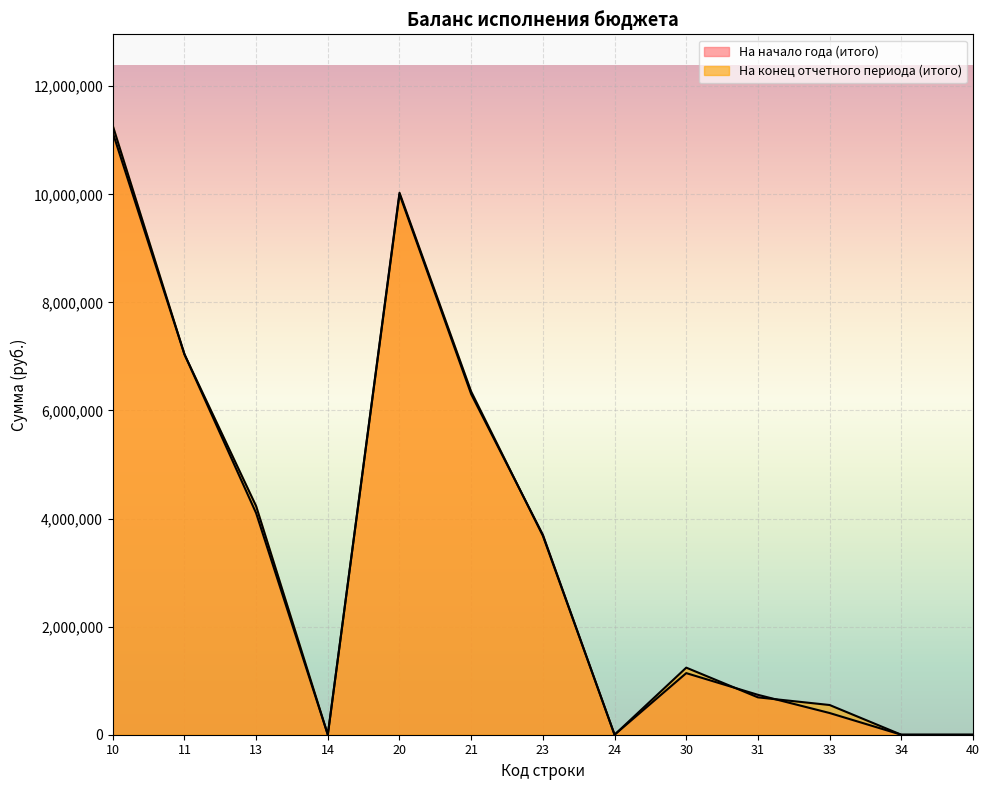

True or false: На конец отчетного периода (итого) has more than 2 interior local peaks.

False